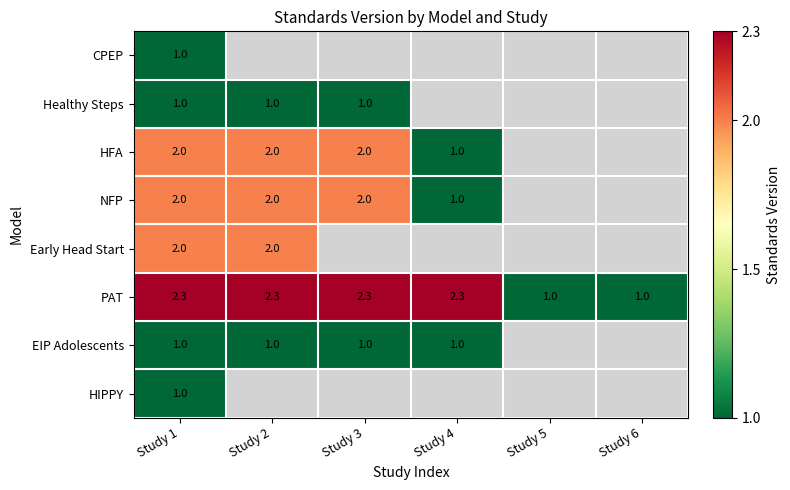

The NFP series shows 2.0 at Study 2. True or false?

True